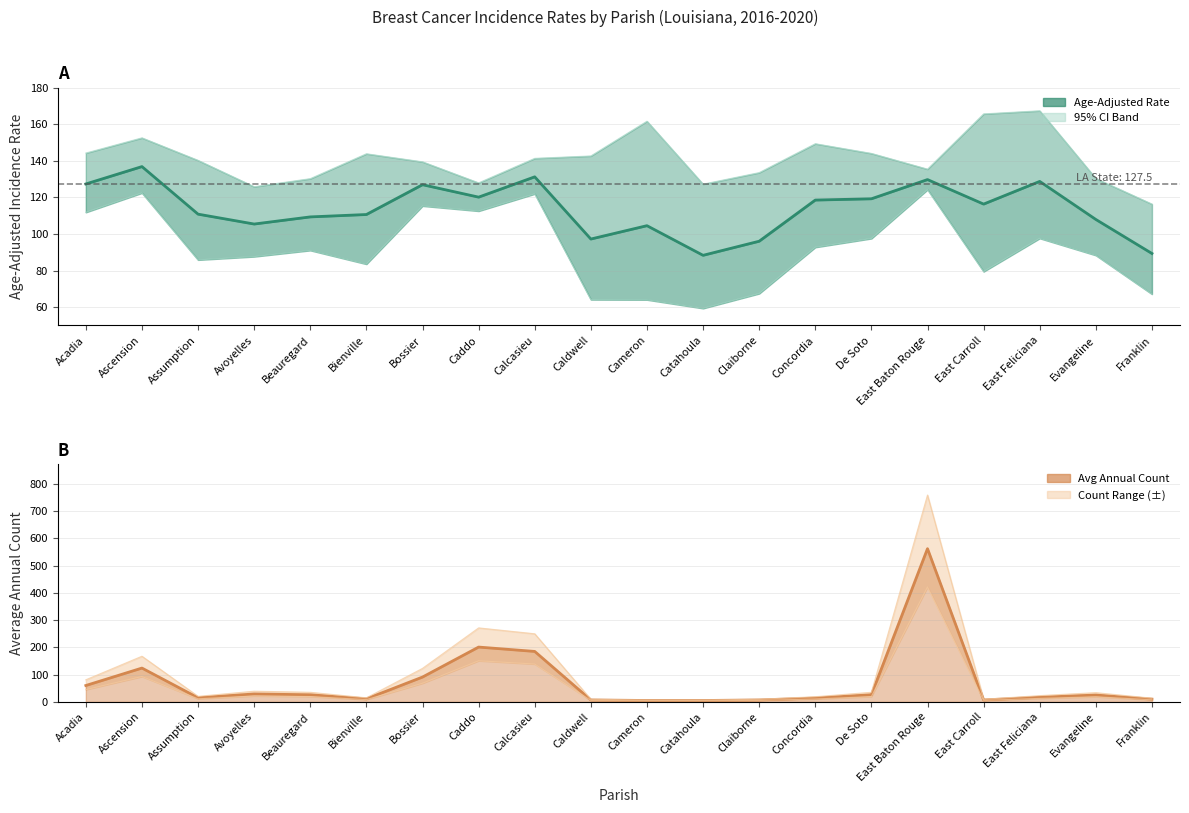

Is it true that Age-Adjusted Rate equals 29.5 at Beauregard?

False